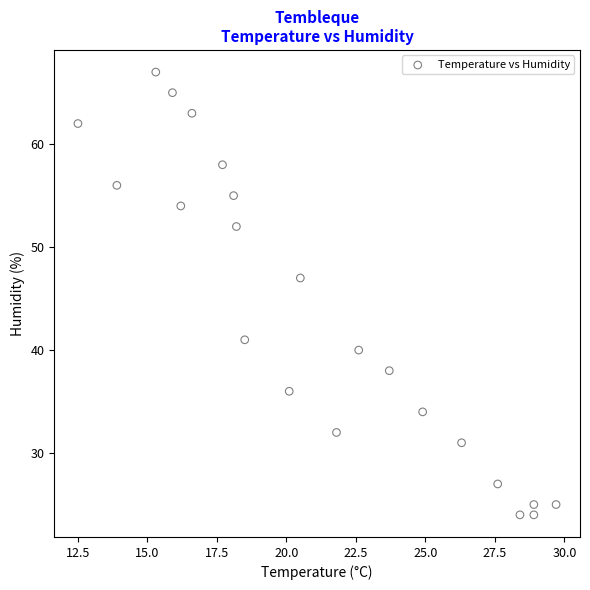

What is the range of Y values (max minus min)?

43